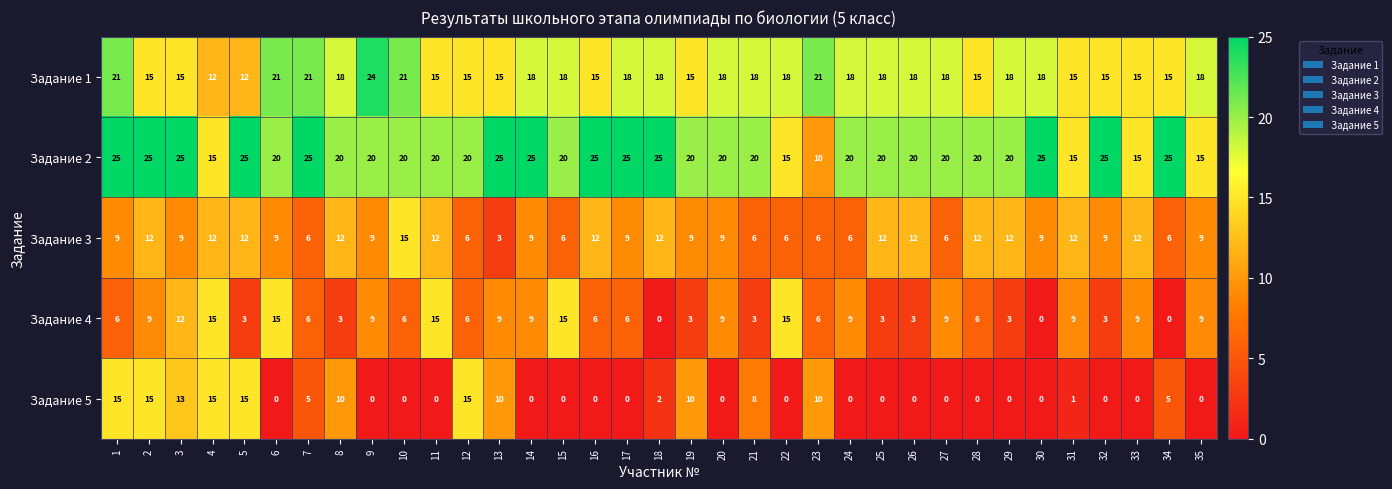

The value of Задание 2 at 16 is 37. True or false?

False